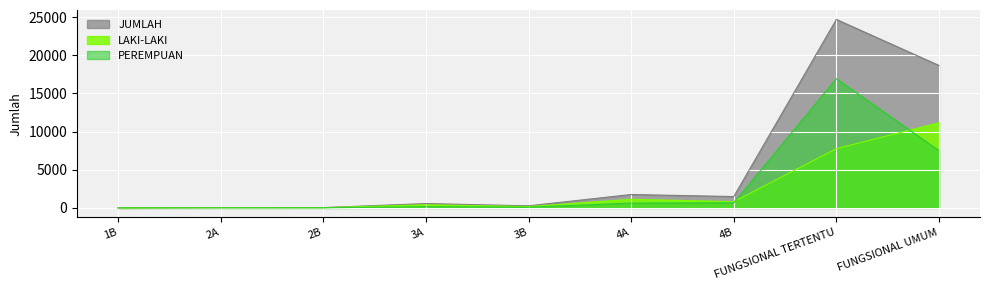

What are all the series names shown in the legend?

JUMLAH, LAKI-LAKI, PEREMPUAN